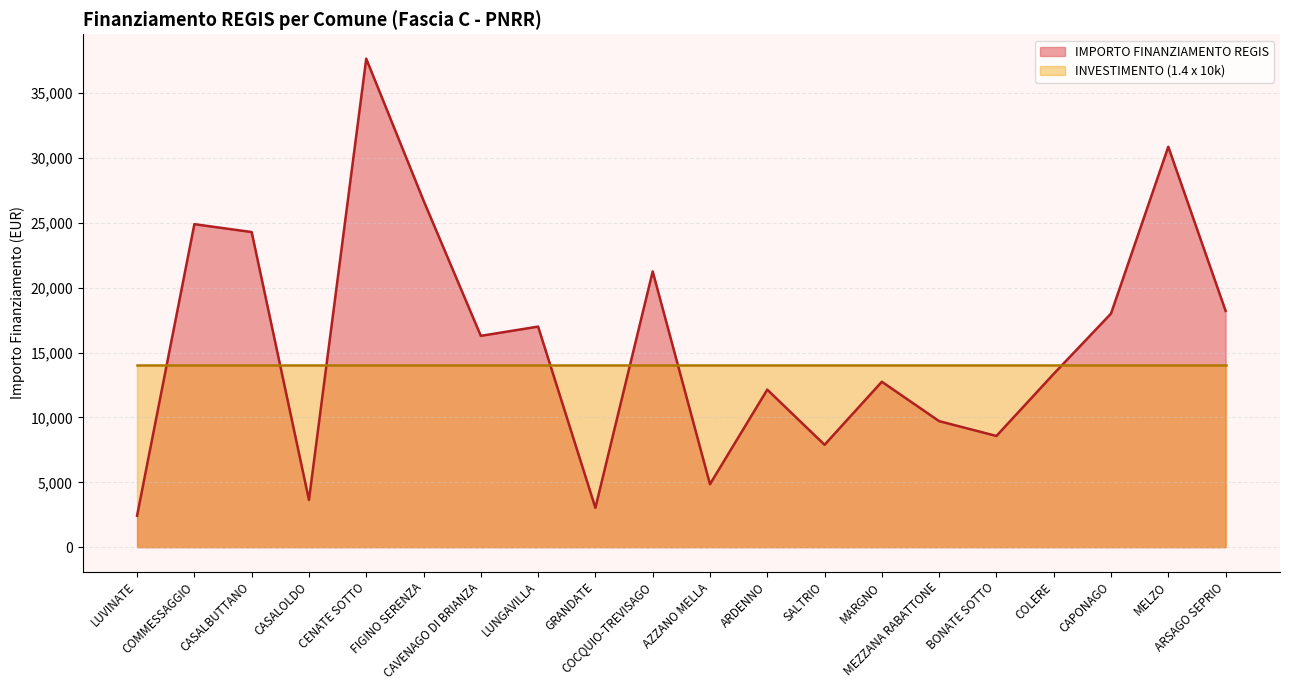

What is the change in value from GRANDATE to SALTRIO?

+4856